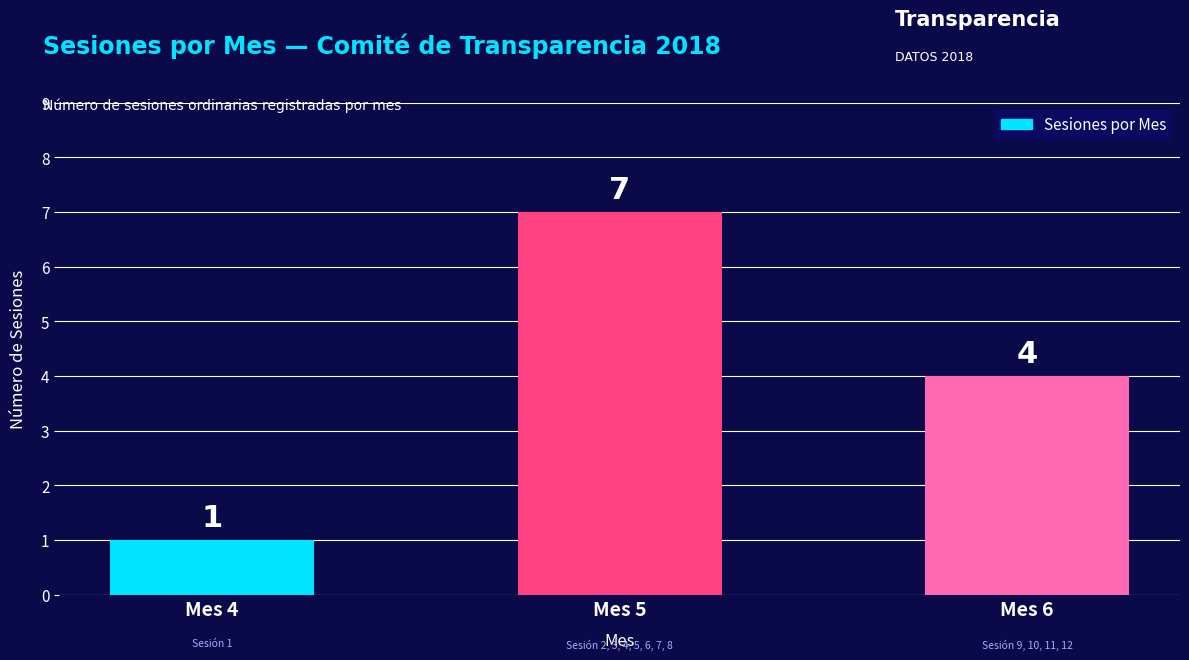

Count the values in the range 1 to 7.

3